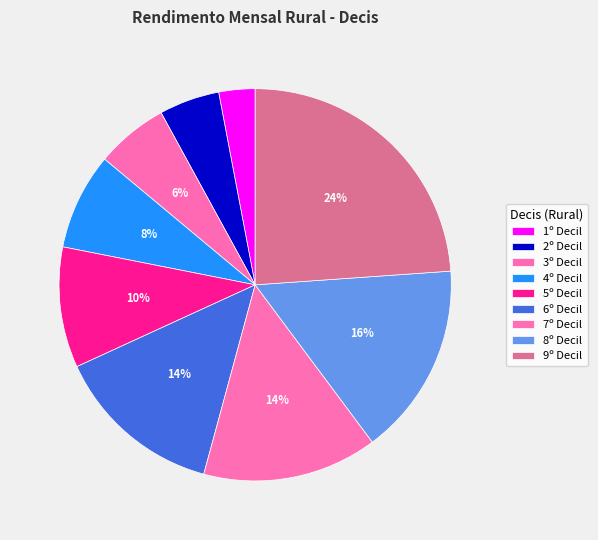

What is the change in value from 1º Decil to 6º Decil?

+550